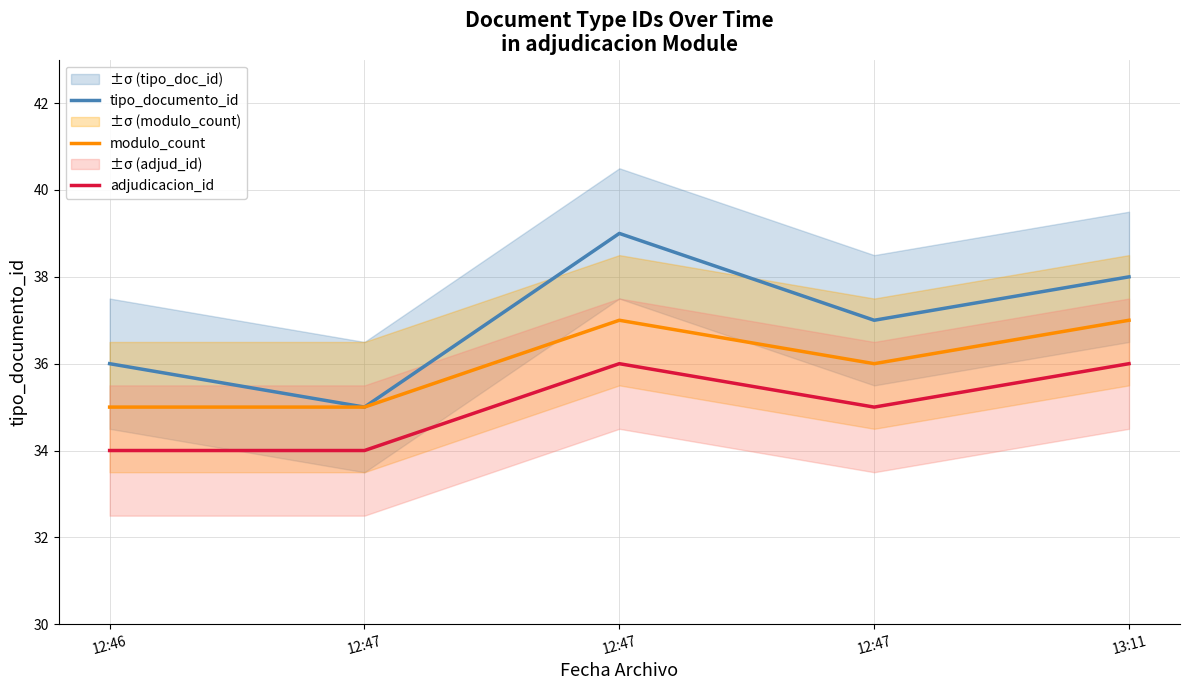

Is the value of modulo_count at 12:47 greater than the value of tipo_documento_id at 12:47?

No